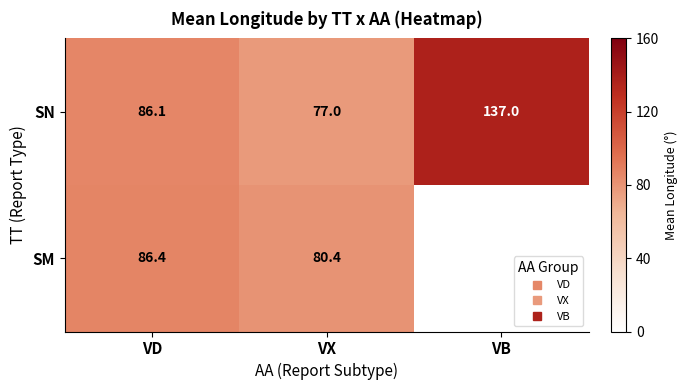

At which label is SN closest to 107?

VD